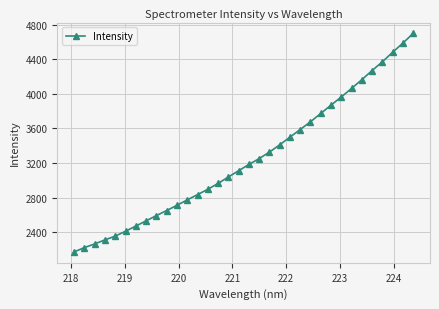

What is the sum of all values?

110458.2